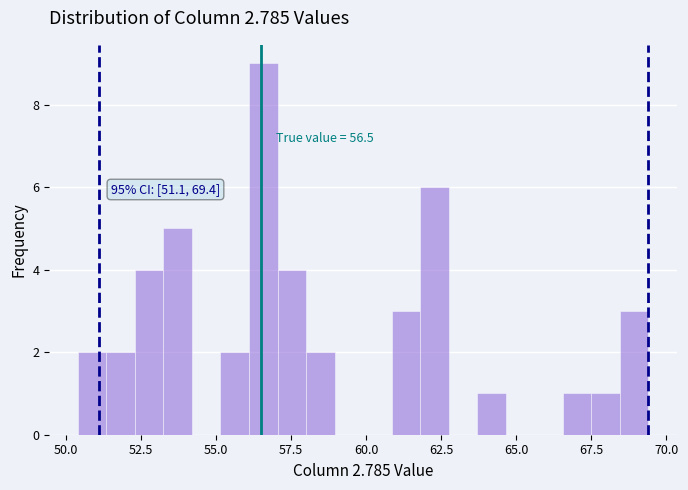

Around what value on the x-axis is the tallest bar? Give the approximate position of its centre, as read against the axis.

56.5